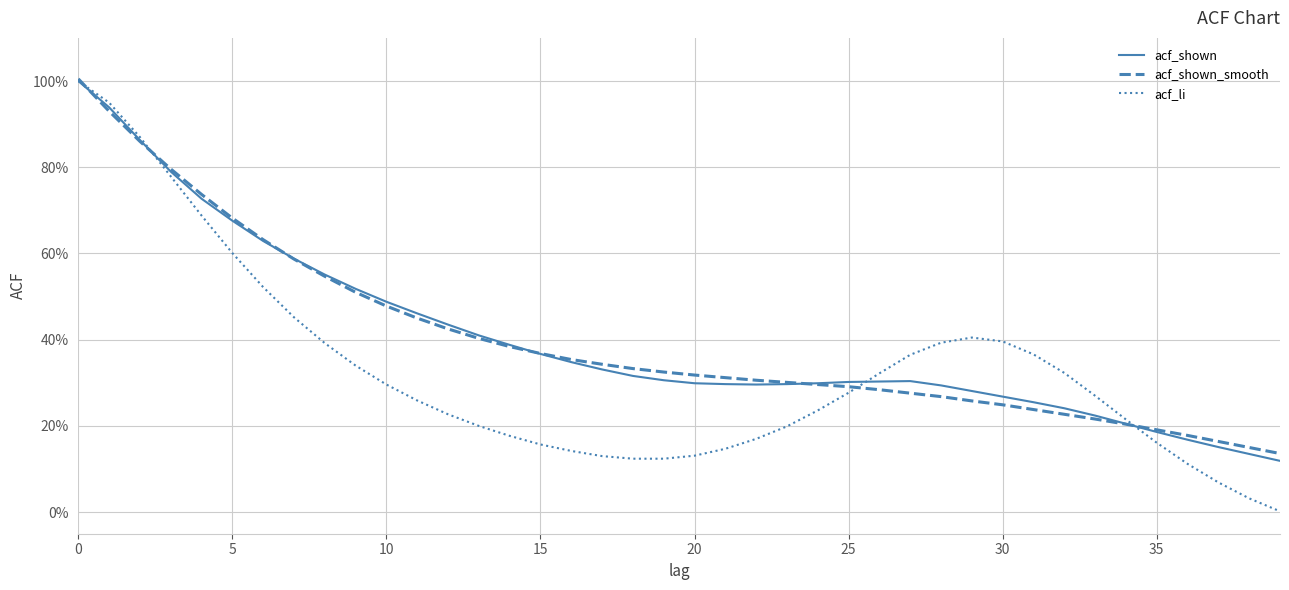

True or false: acf_li and acf_shown cross at least once.

True